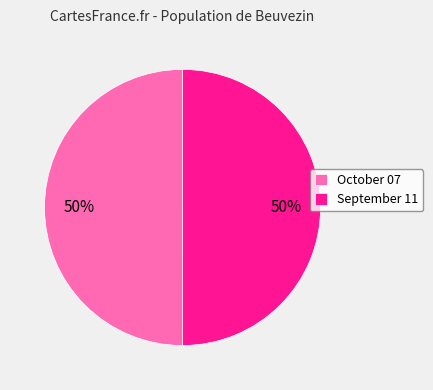

To the nearest percent, what percentage of the pie is September 11?

50%